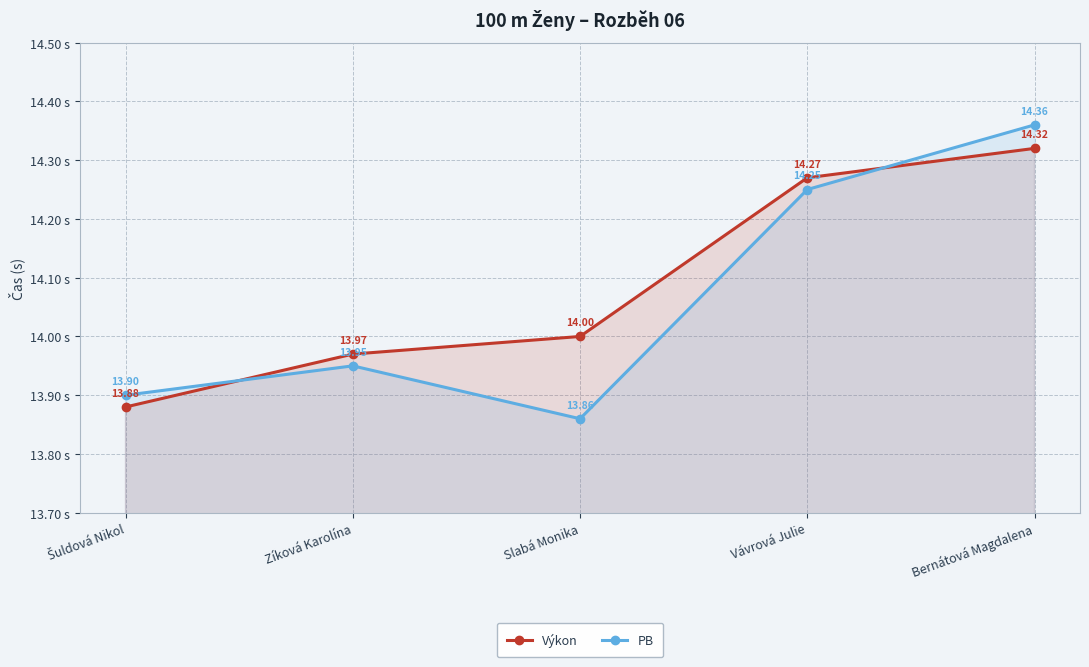

How many data points does each series have?

5